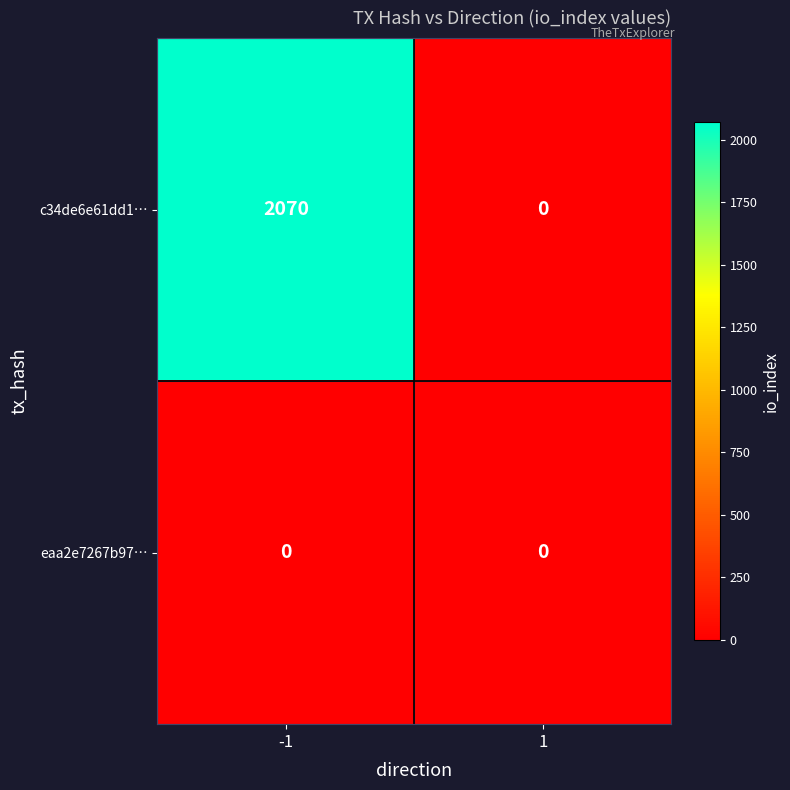

Read the c34de6e61dd1… value at -1, to the nearest 100.

2100